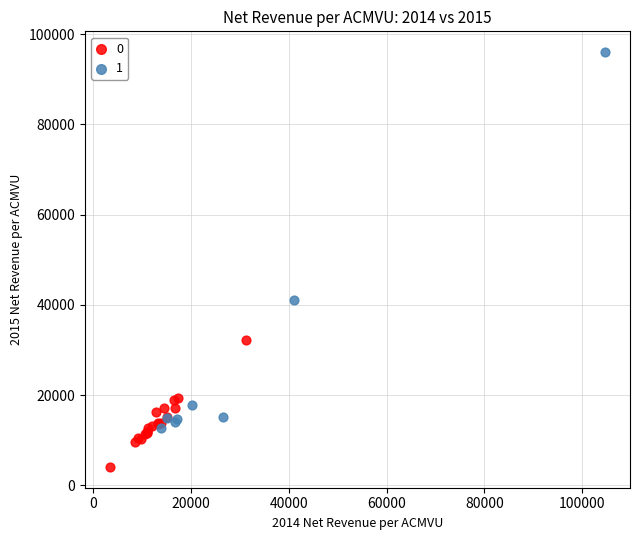

Which series contains the lowest Y value?

0